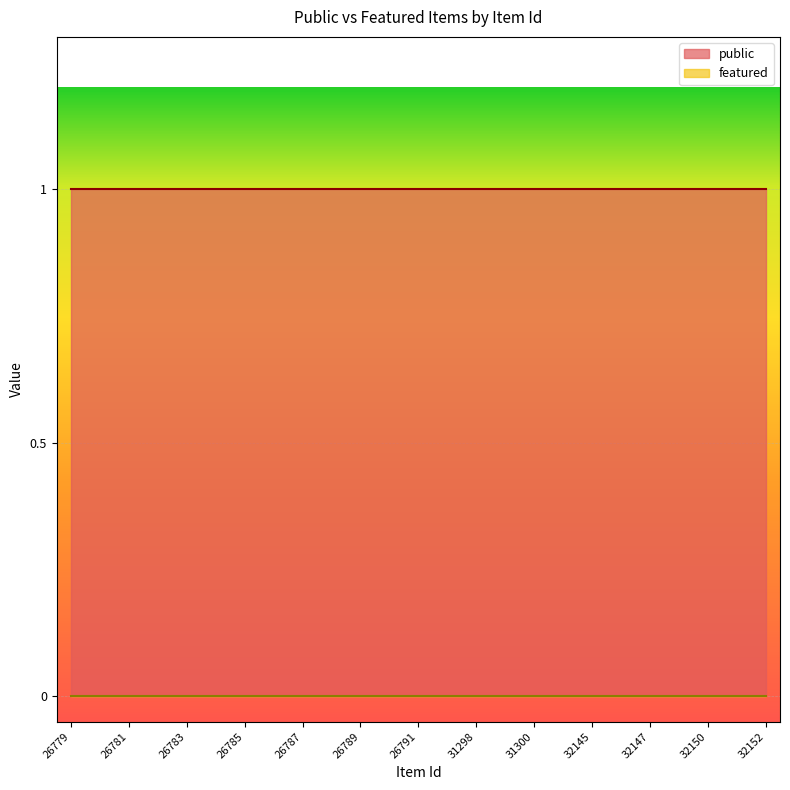

At which label does featured reach its minimum?

26779